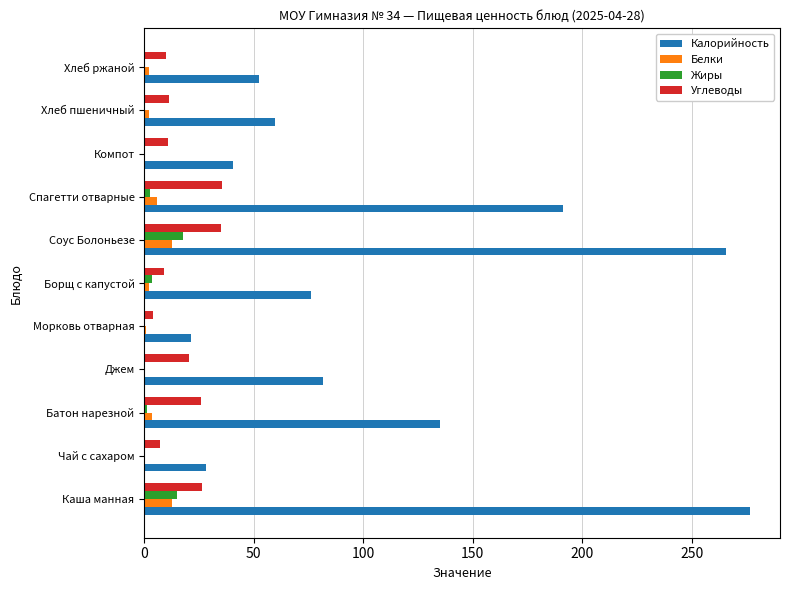

What is the sum of all Белки values?

41.9